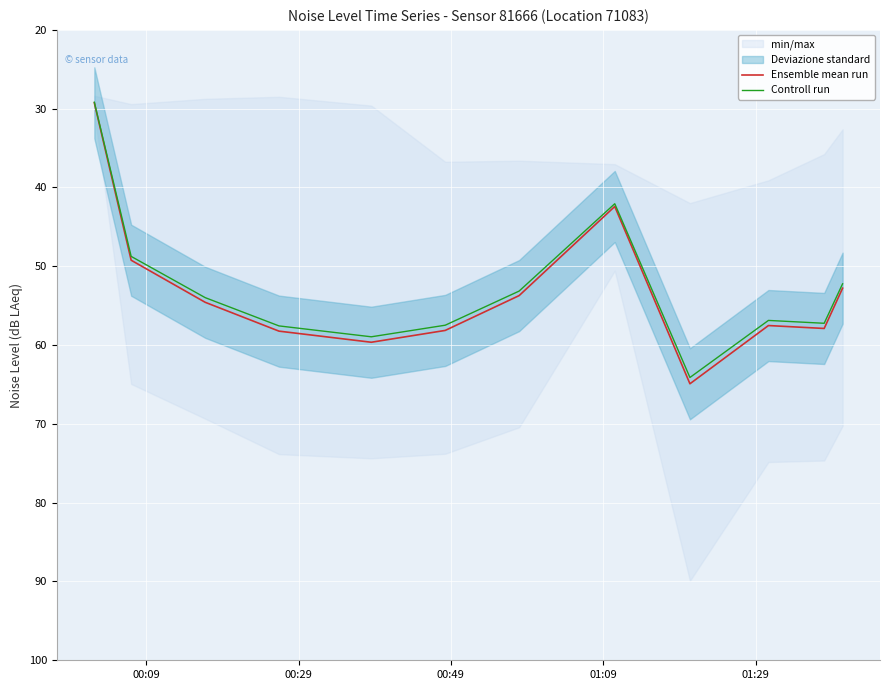

What is the difference between the maximum and minimum values in the Ensemble mean run series?

35.6